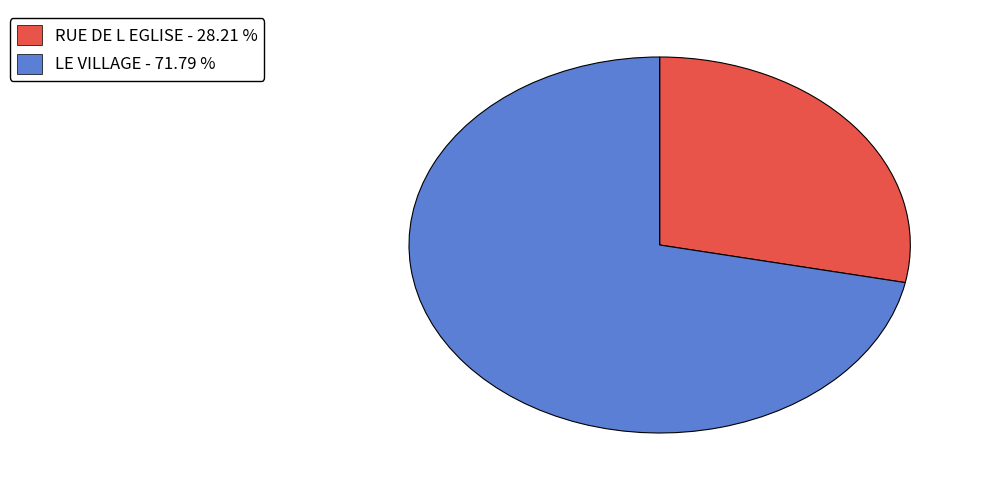

Is it true that LE VILLAGE is 62% of the pie?

False